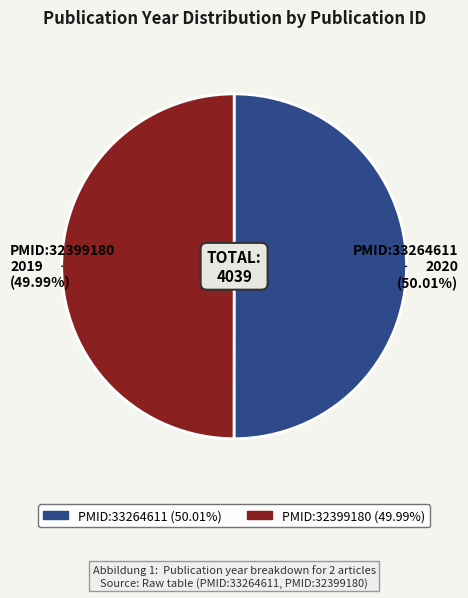

Do PMID:33264611 and PMID:32399180 together represent more than half of the pie?

Yes